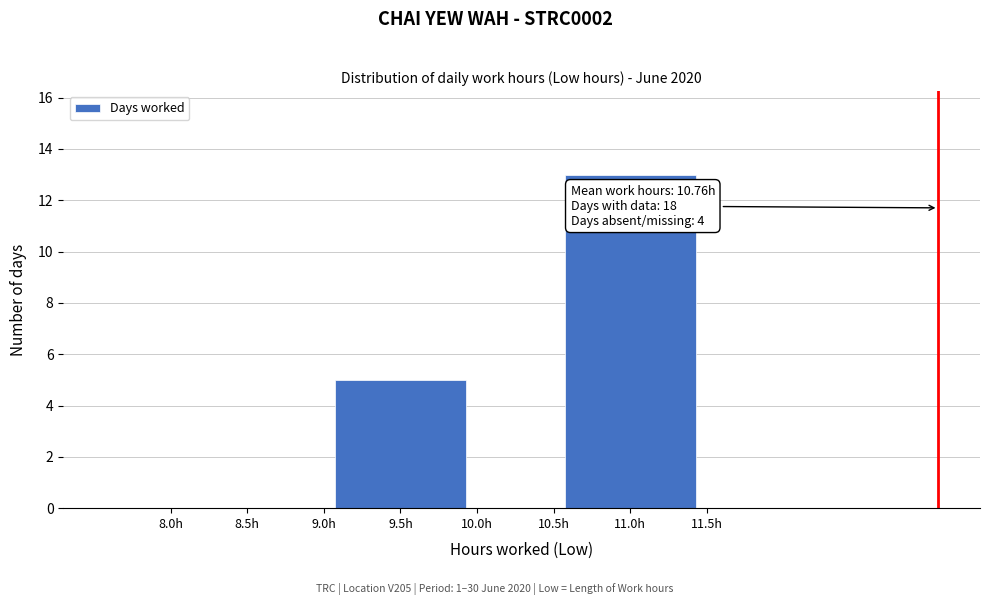

Reading right to left, transcribe all the data shown in this chart.

11.5h=0	11.0h=13	10.5h=0	10.0h=0	9.5h=5	9.0h=0	8.5h=0	8.0h=0